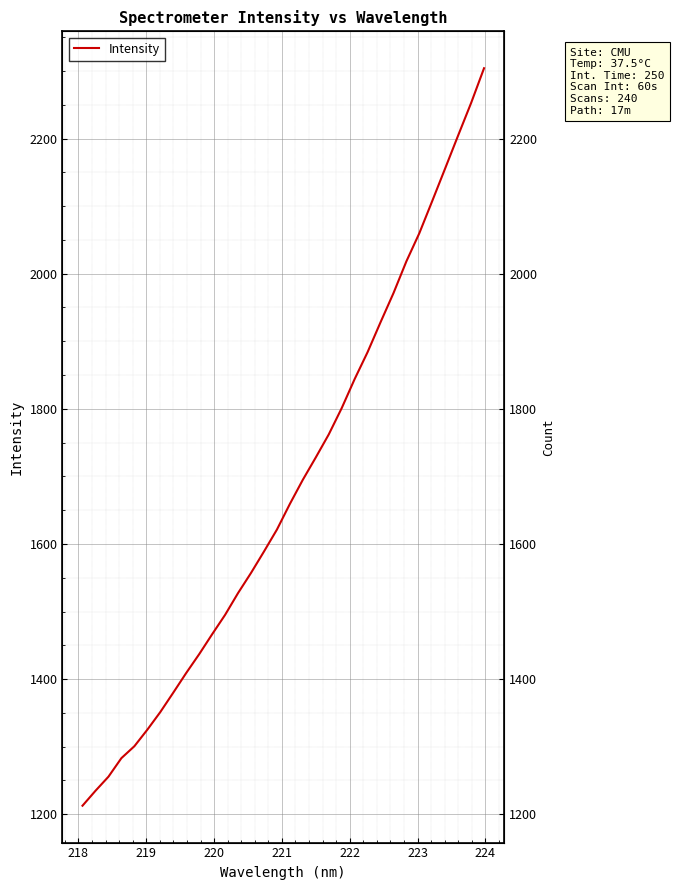

What is the maximum value shown in the chart?

2304.1